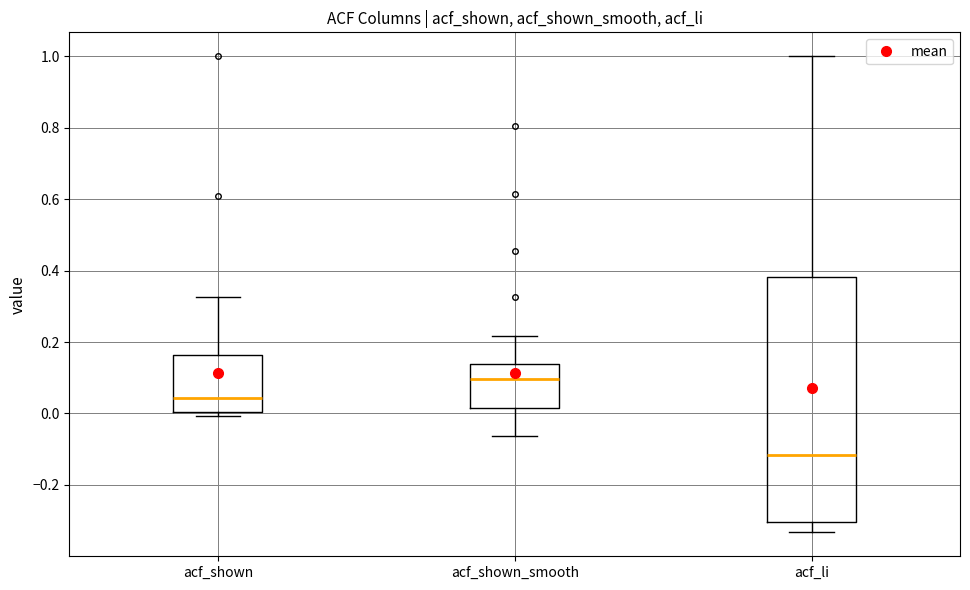

Which box is the tallest, from its lower edge to its upper edge?

acf_li